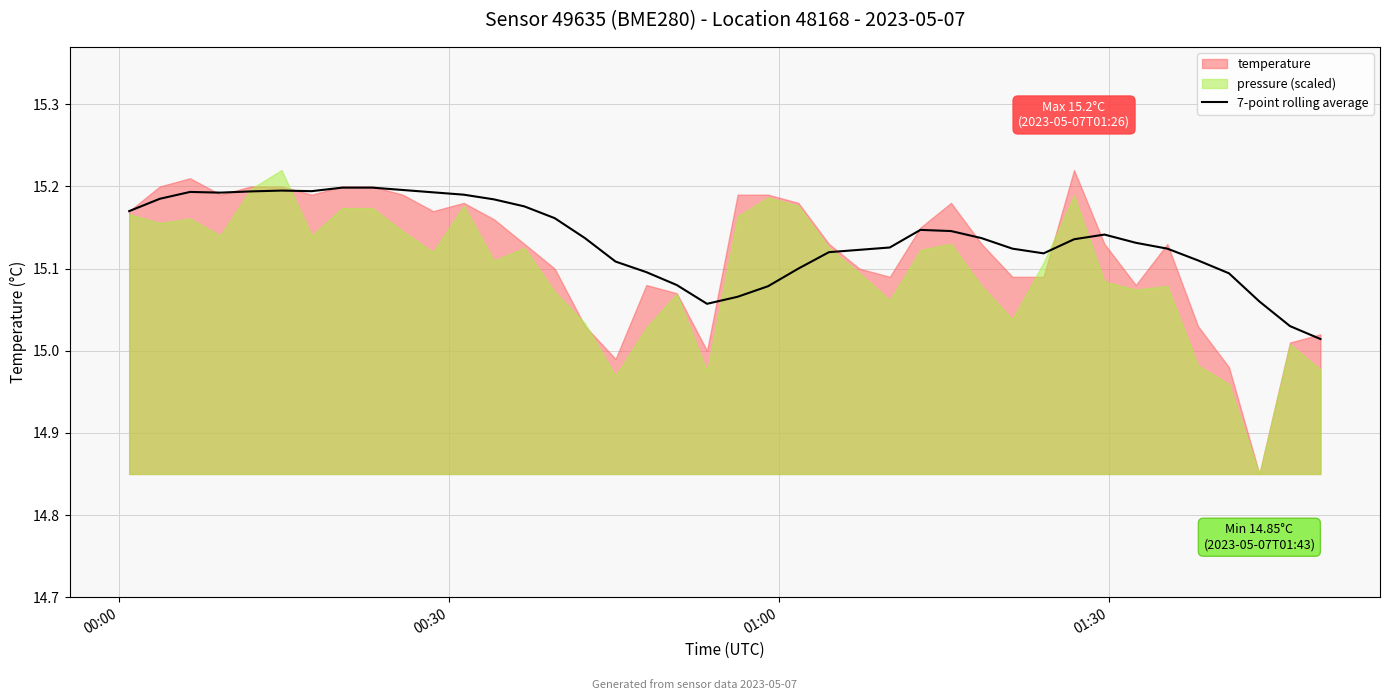

Does the chart have visible grid lines?

Yes